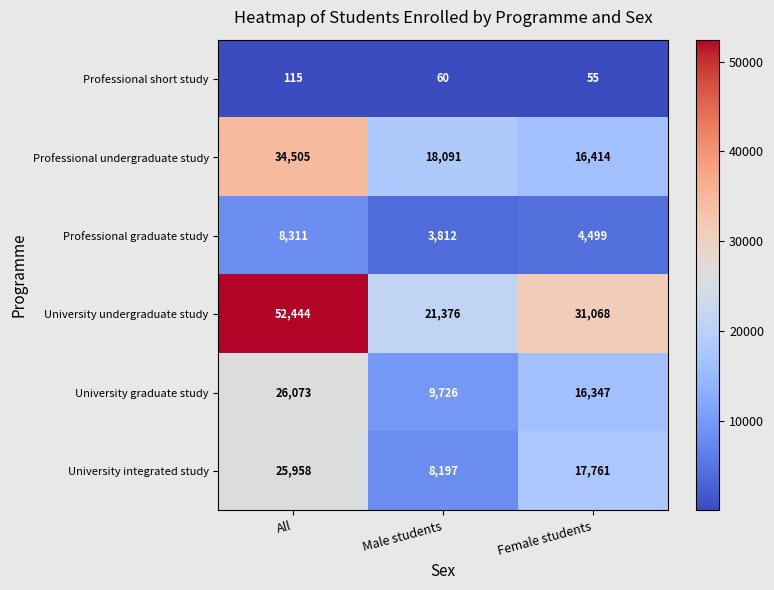

Which series has the largest total across all categories?

University undergraduate study